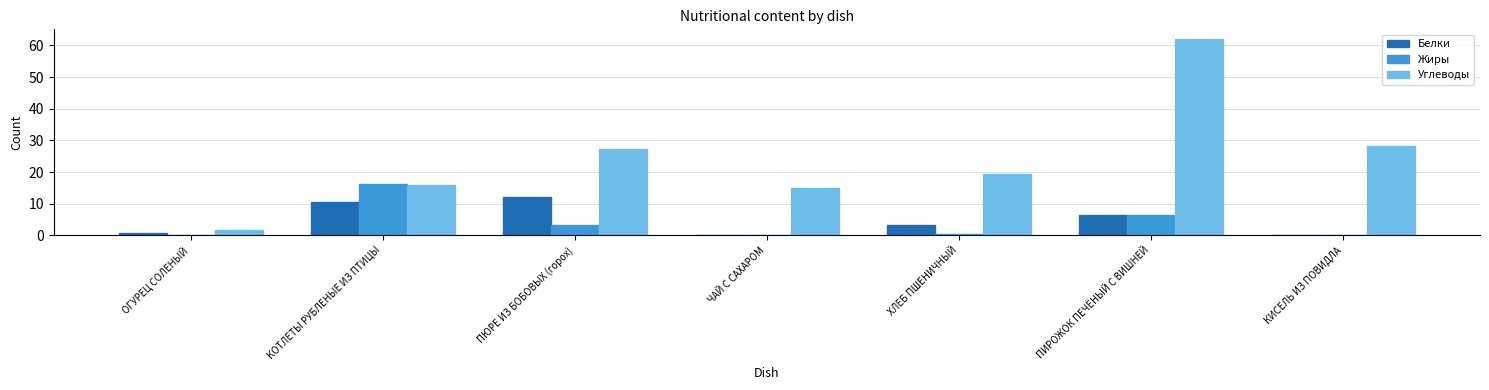

What is the sum of all Белки values?

33.5